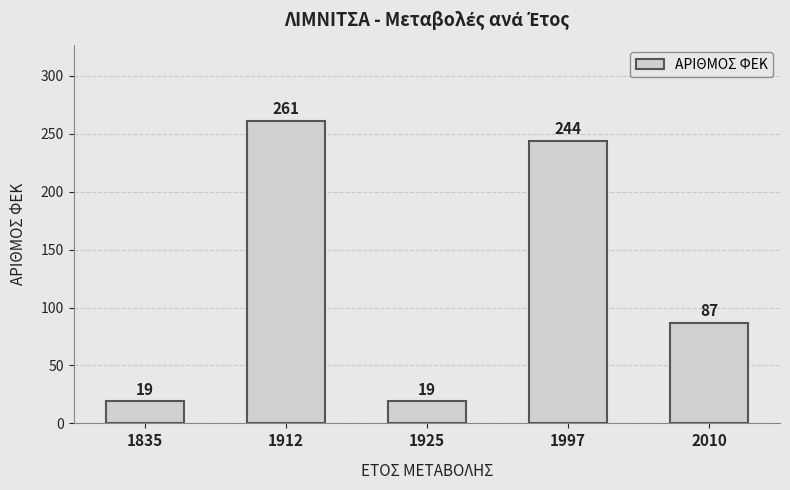

What is the average value?

126